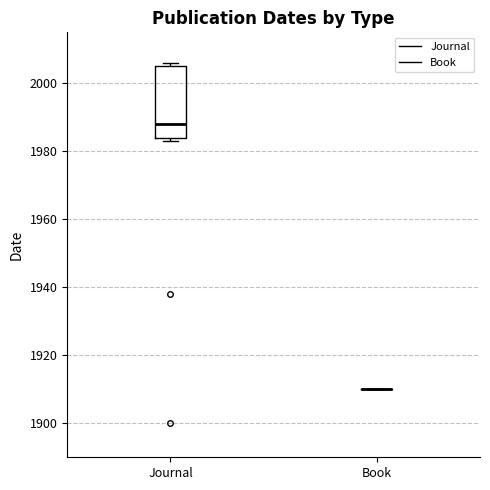

Reading left to right, transcribe this box plot: for each box, give where its median line is, the range the box spans, and where its two whiskers end, as read against the y-axis. The values are not printed on the chart, so give them approximately, as read against the axis.

Journal: median 1988, box 1984 to 2006, whiskers 1984 (just below the box's lower edge) to 2006 (just above the box's upper edge)
Book: box collapsed to a line at 1910, whiskers 1910 to 1910